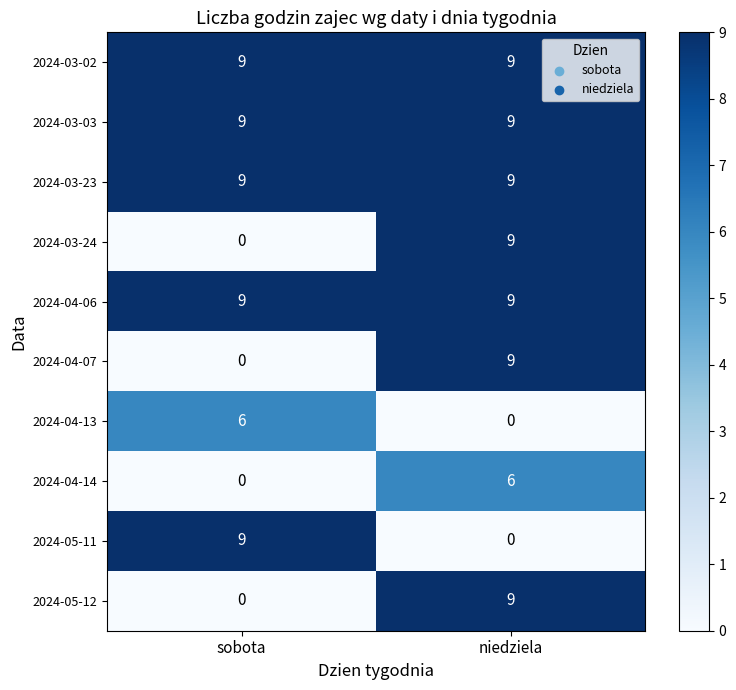

How many series are shown in this chart?

10